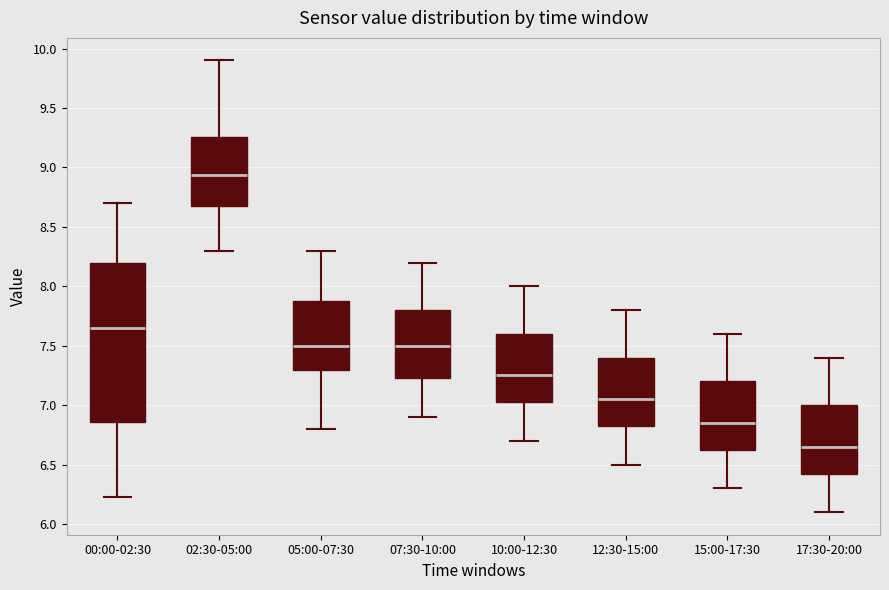

Reading left to right, transcribe this box plot: for each box, give where its median line is, the range the box spans, and where its two whiskers end, as read against the y-axis. The values are not printed on the chart, so give them approximately, as read against the axis.

00:00-02:30: median 7.65, box 6.85 to 8.20, whiskers 6.25 to 8.70
02:30-05:00: median 8.95, box 8.70 to 9.25, whiskers 8.30 to 9.90
05:00-07:30: median 7.50, box 7.30 to 7.90, whiskers 6.80 to 8.30
07:30-10:00: median 7.50, box 7.25 to 7.80, whiskers 6.90 to 8.20
10:00-12:30: median 7.25, box 7.05 to 7.60, whiskers 6.70 to 8.00
12:30-15:00: median 7.05, box 6.85 to 7.40, whiskers 6.50 to 7.80
15:00-17:30: median 6.85, box 6.65 to 7.20, whiskers 6.30 to 7.60
17:30-20:00: median 6.65, box 6.45 to 7.00, whiskers 6.10 to 7.40